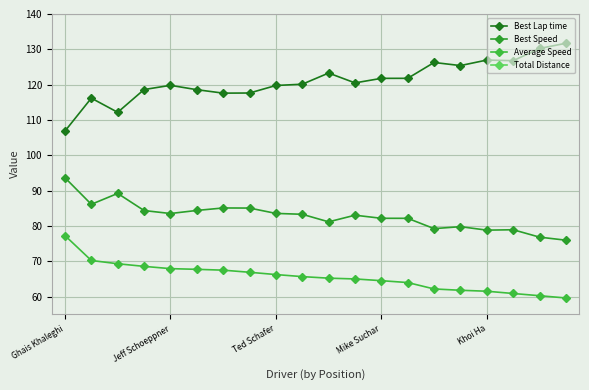

Which series has the widest spread of values?

Best Lap time